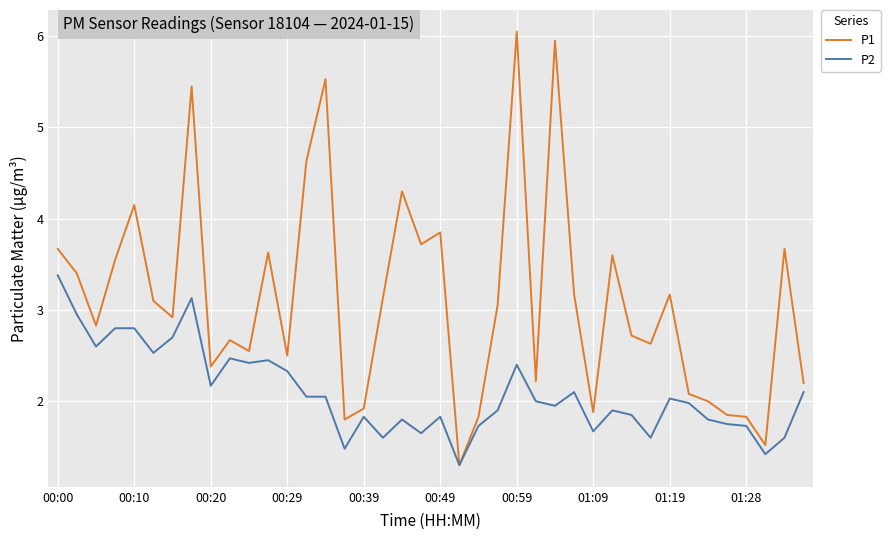

Rank the series by their average value, from highest to lowest.

P1, P2